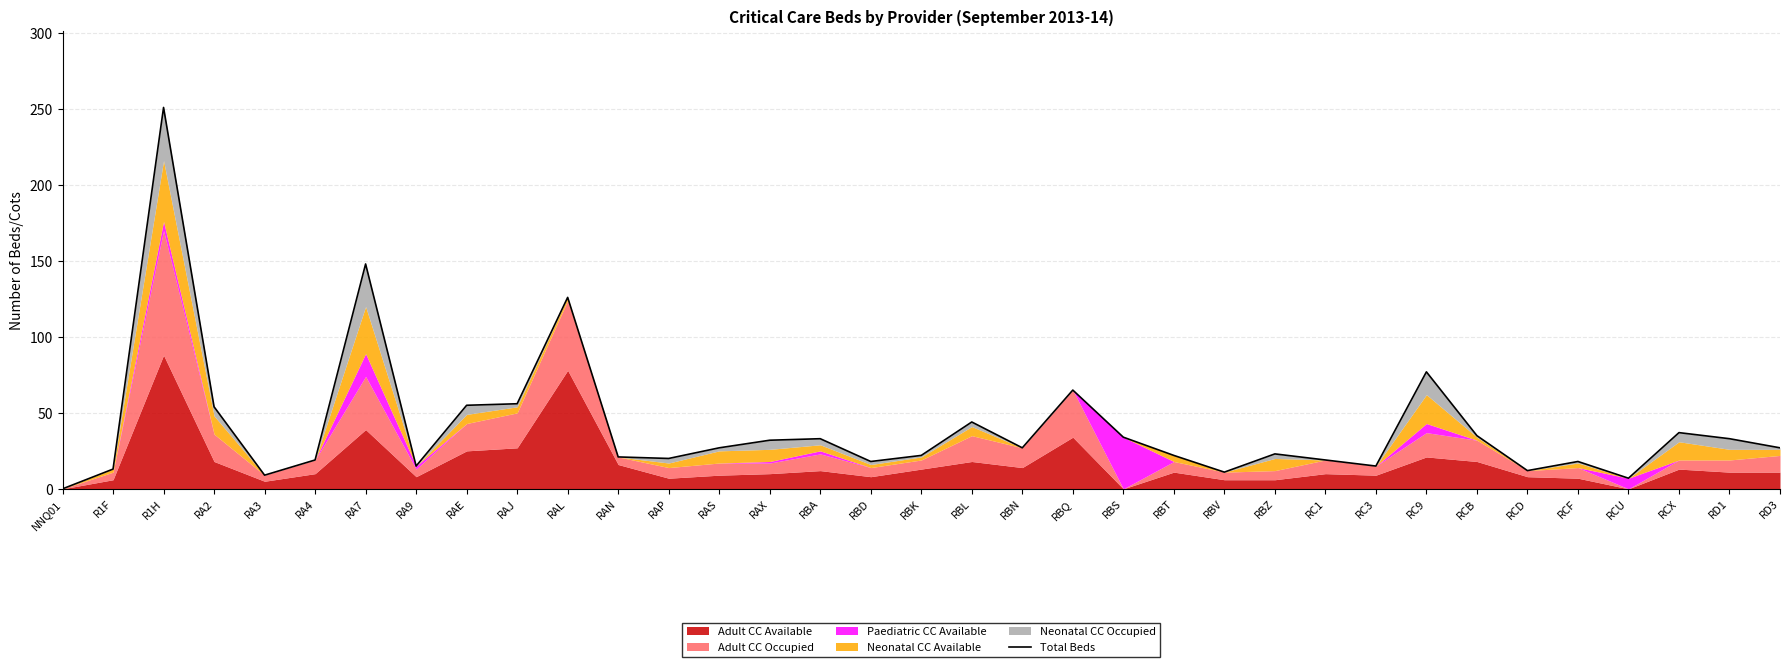

What value does the data have at R1H, to the nearest 50?

250